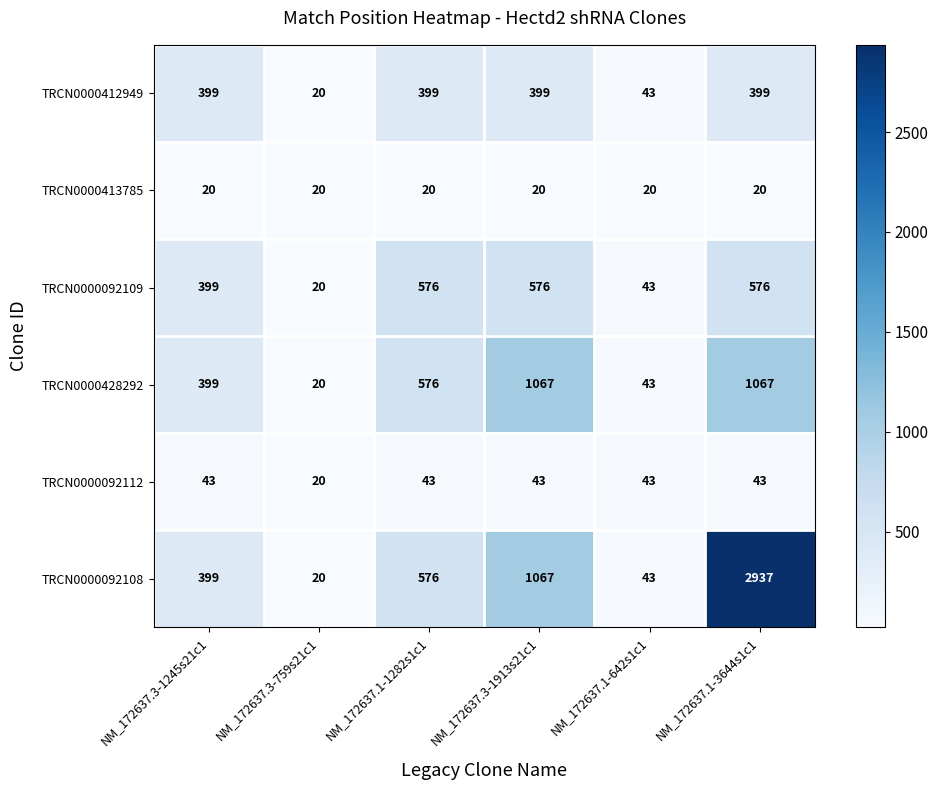

At which label does TRCN0000412949 reach its minimum?

NM_172637.3-759s21c1